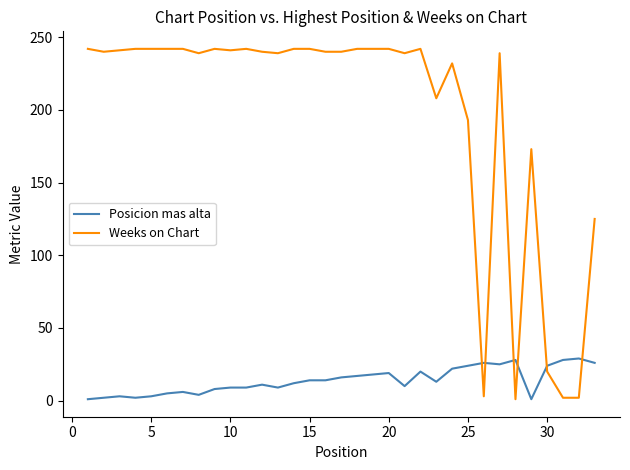

True or false: Posicion mas alta and Weeks on Chart cross at least once.

True